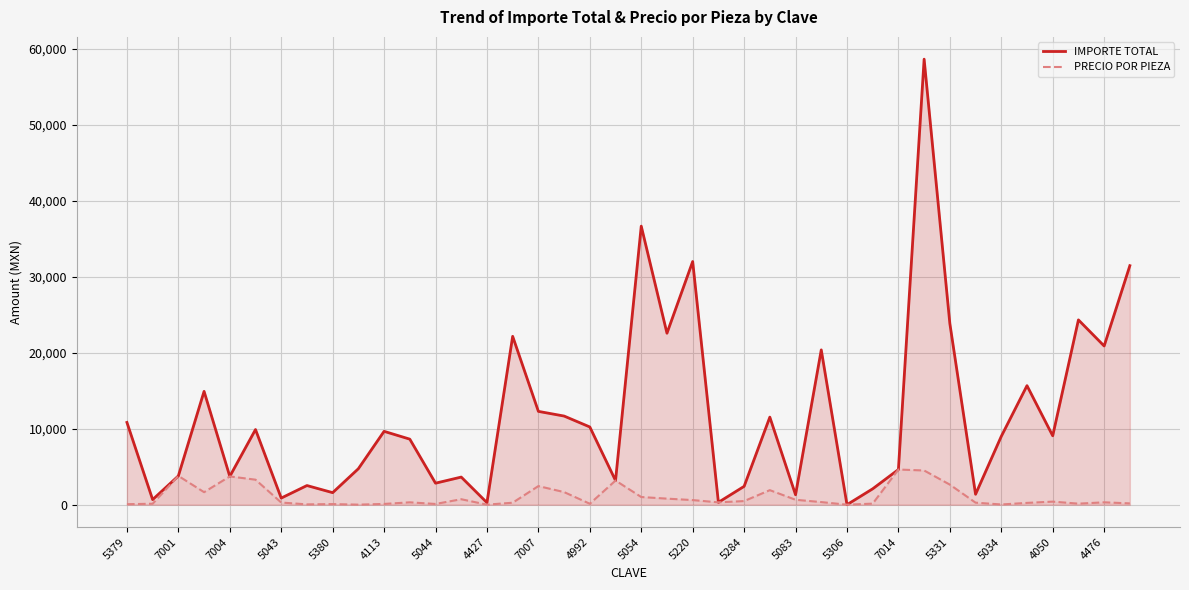

What is the average value of the PRECIO POR PIEZA series?

1047.0